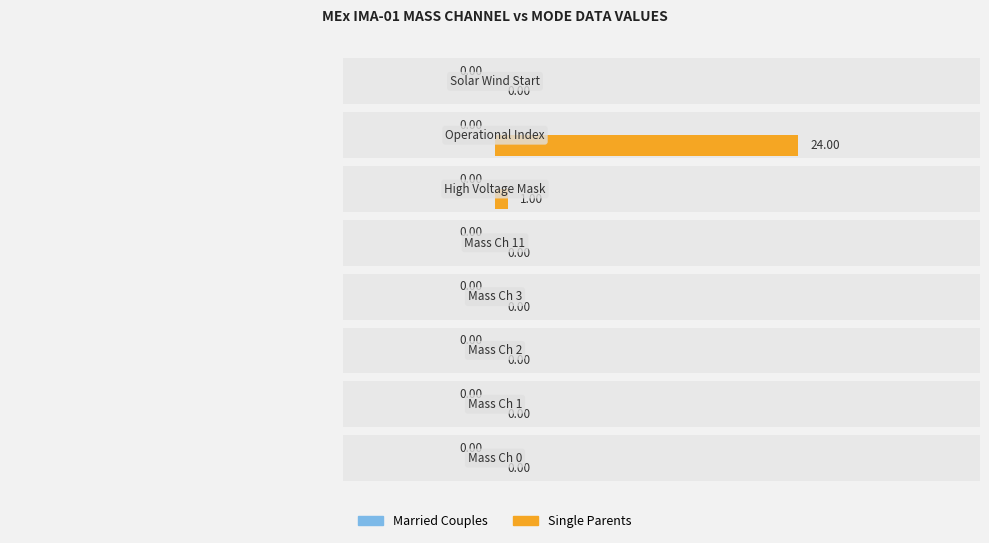

At how many categories does at least one series exceed 13?

1